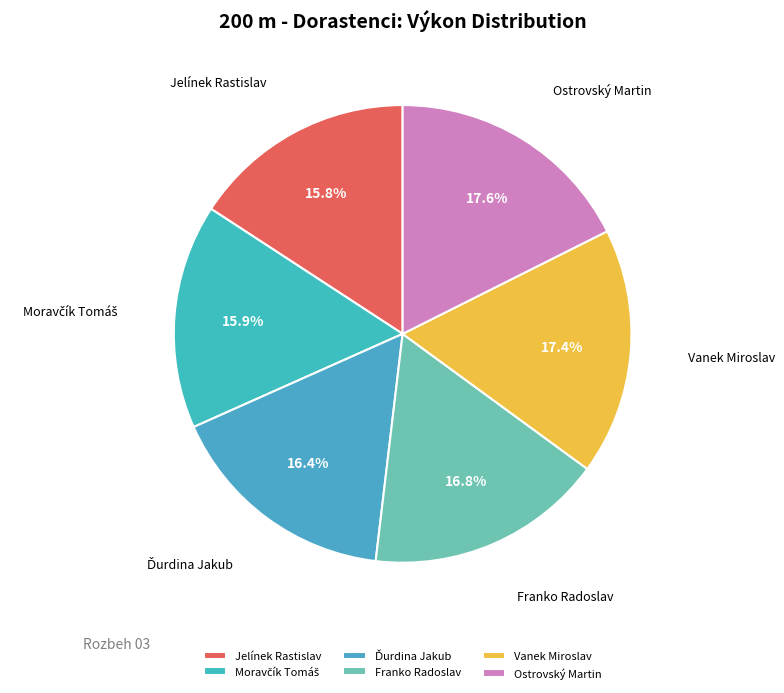

Is it true that Franko Radoslav is 17% of the pie?

True